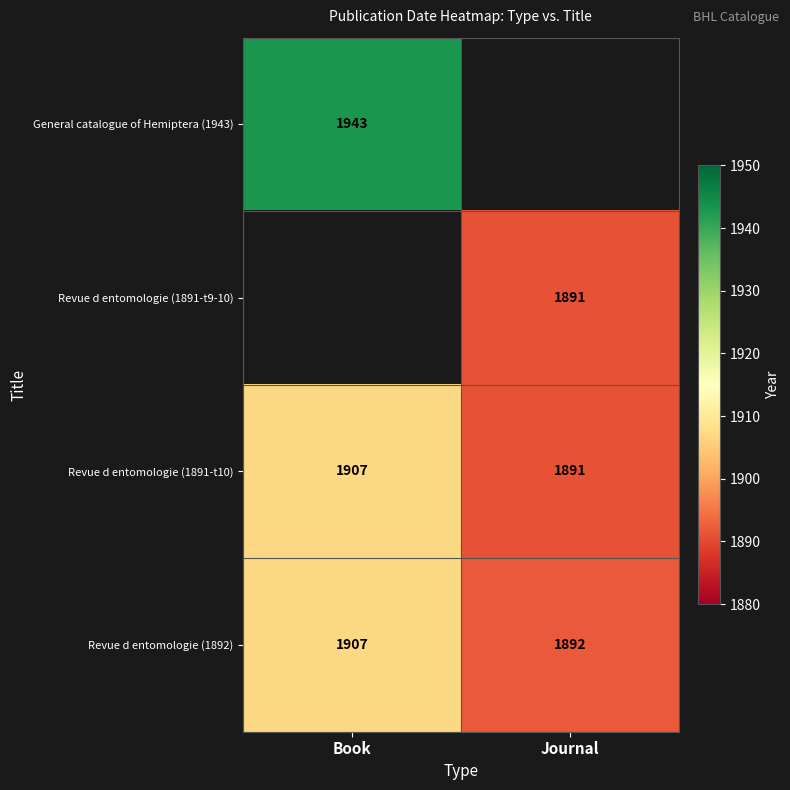

What is the difference between the maximum and minimum values in the Revue d entomologie (1892) series?

15